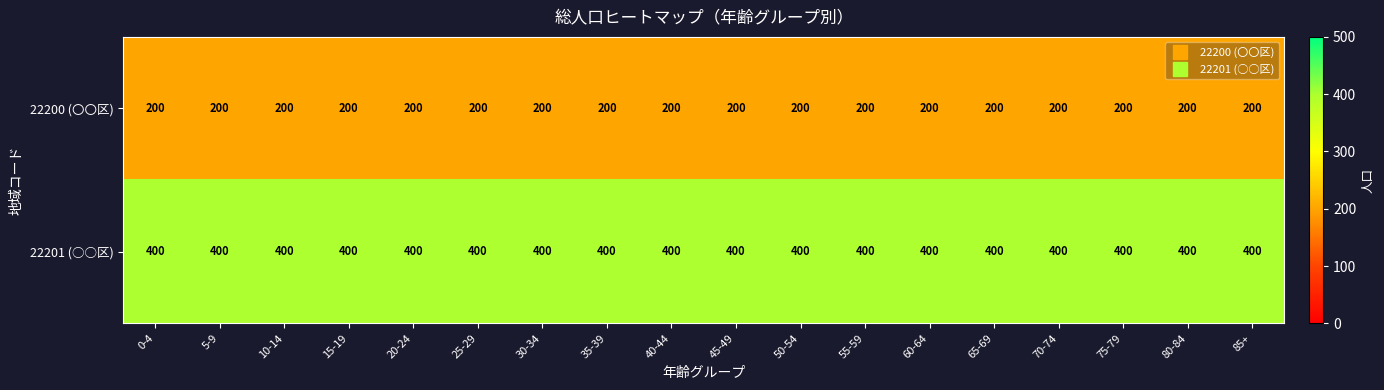

At how many categories does at least one series exceed 354?

18